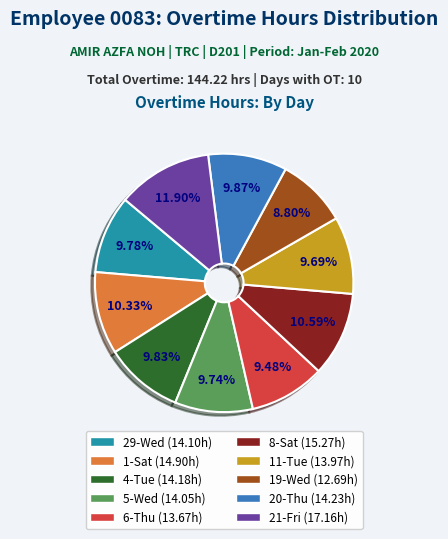

Is the sum of 19-Wed and 29-Wed greater than half?

No